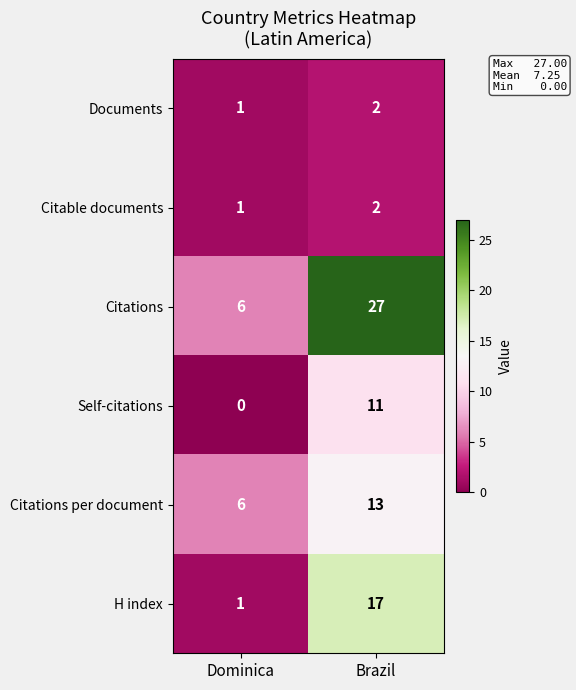

Reading right to left, what are all the values shown in this chart?

Documents: 2	1
Citable documents: 2	1
Citations: 27	6
Self-citations: 11	0
Citations per document: 13	6
H index: 17	1